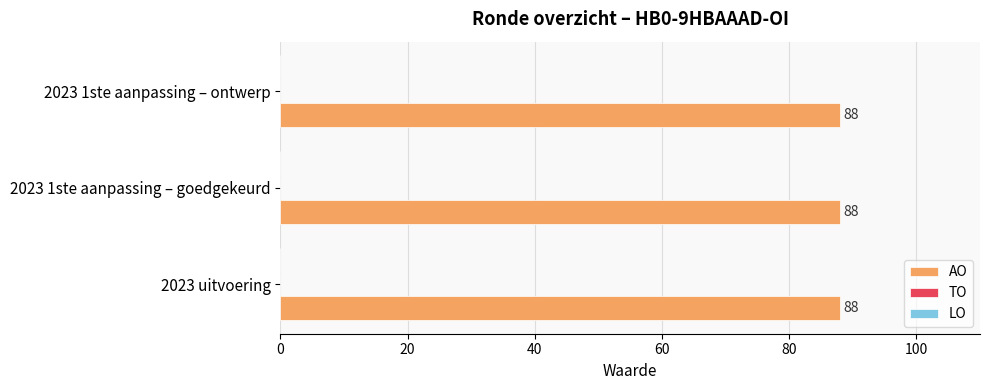

Is the value of LO at 2023 uitvoering greater than the value of TO at 2023 1ste aanpassing – ontwerp?

No